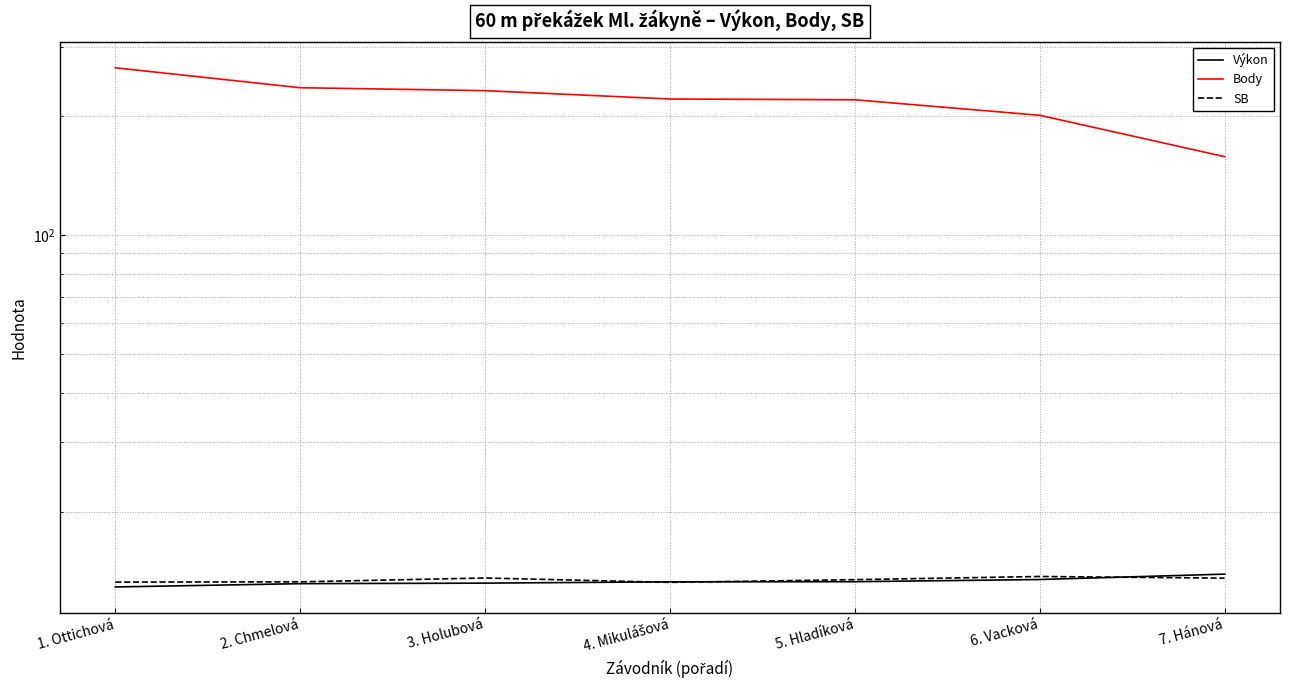

How many values in the Body series are below 221?

3